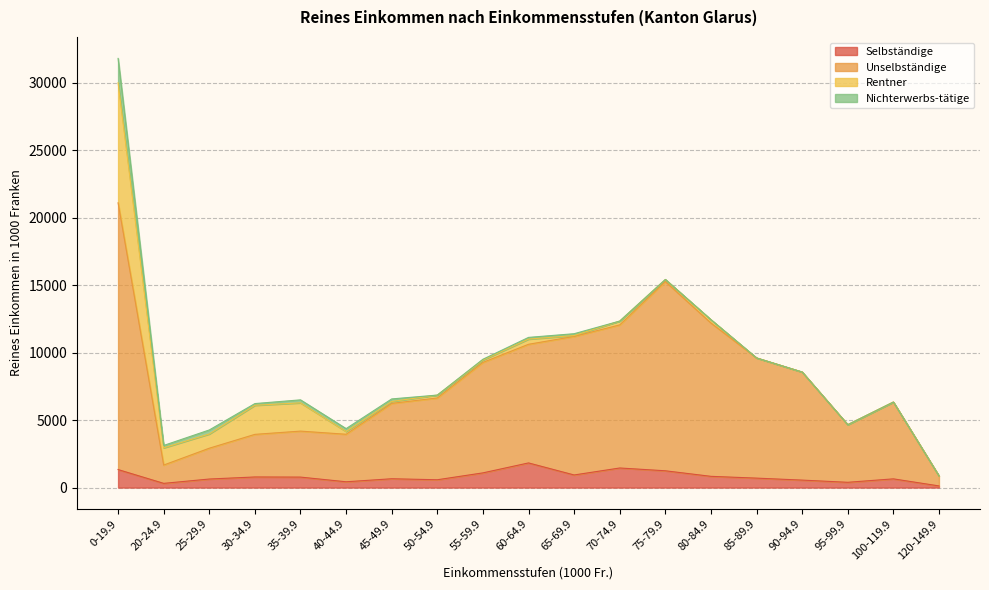

True or false: Selbständige and Unselbständige cross at least once.

False